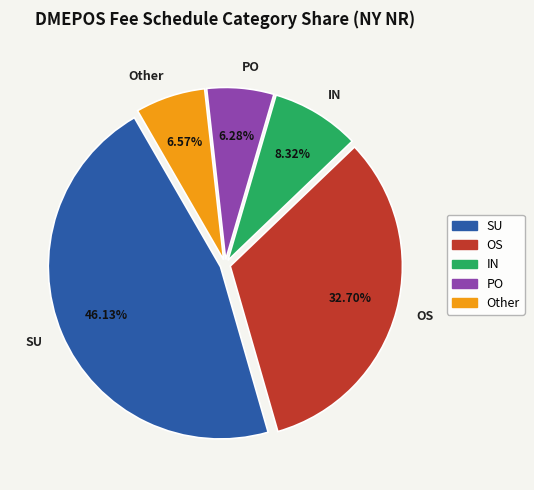

To the nearest percent, what is the average slice percentage?

20%